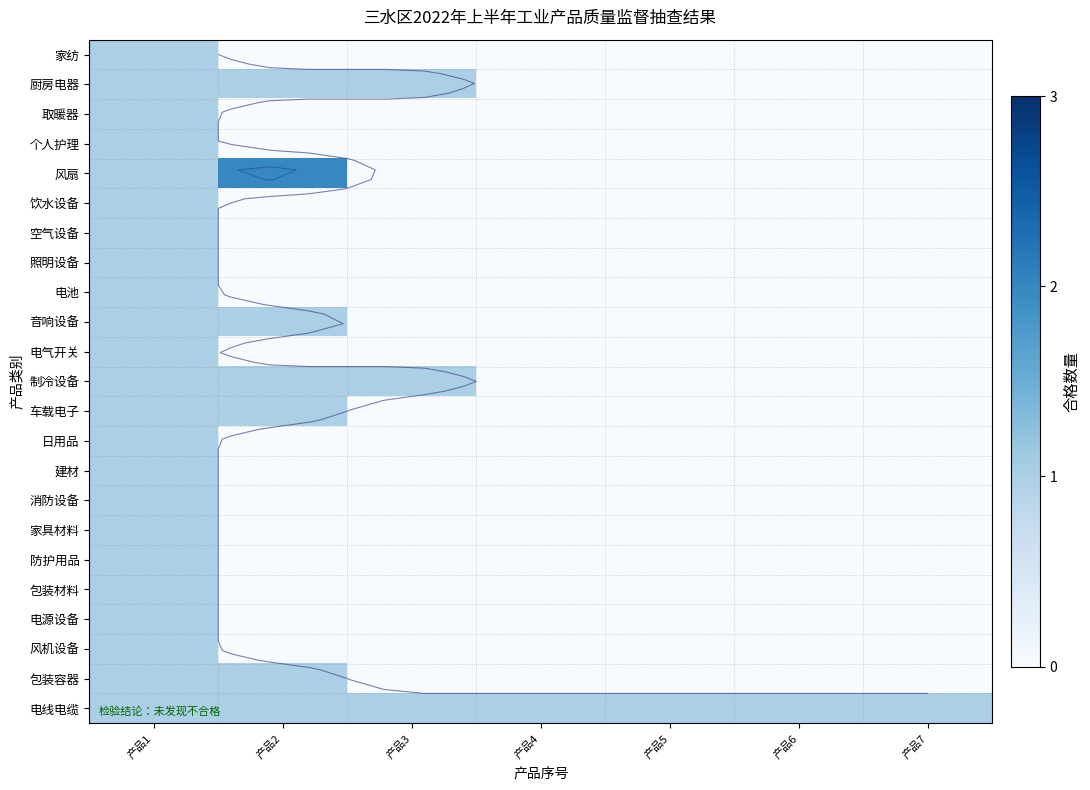

Between 产品7 and 产品1, which is larger?

产品1